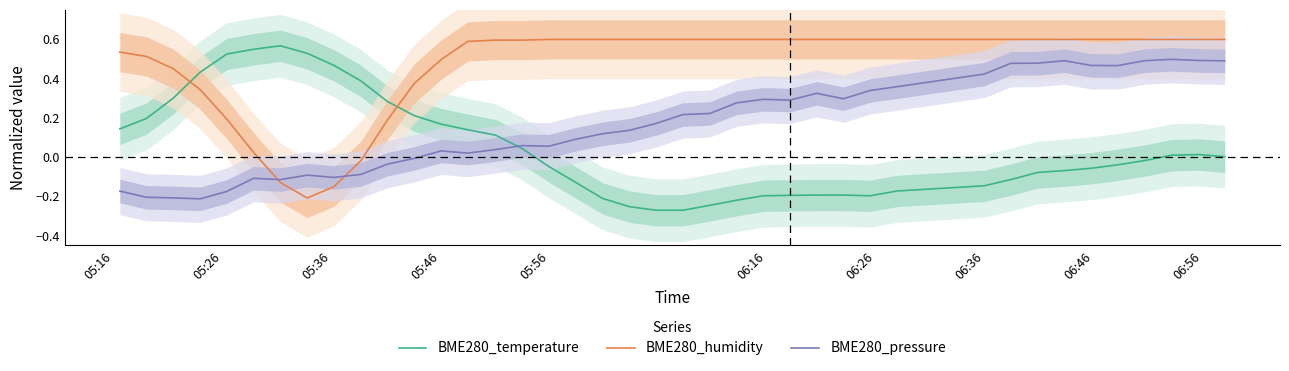

True or false: BME280_pressure and BME280_humidity intersect in this chart.

True